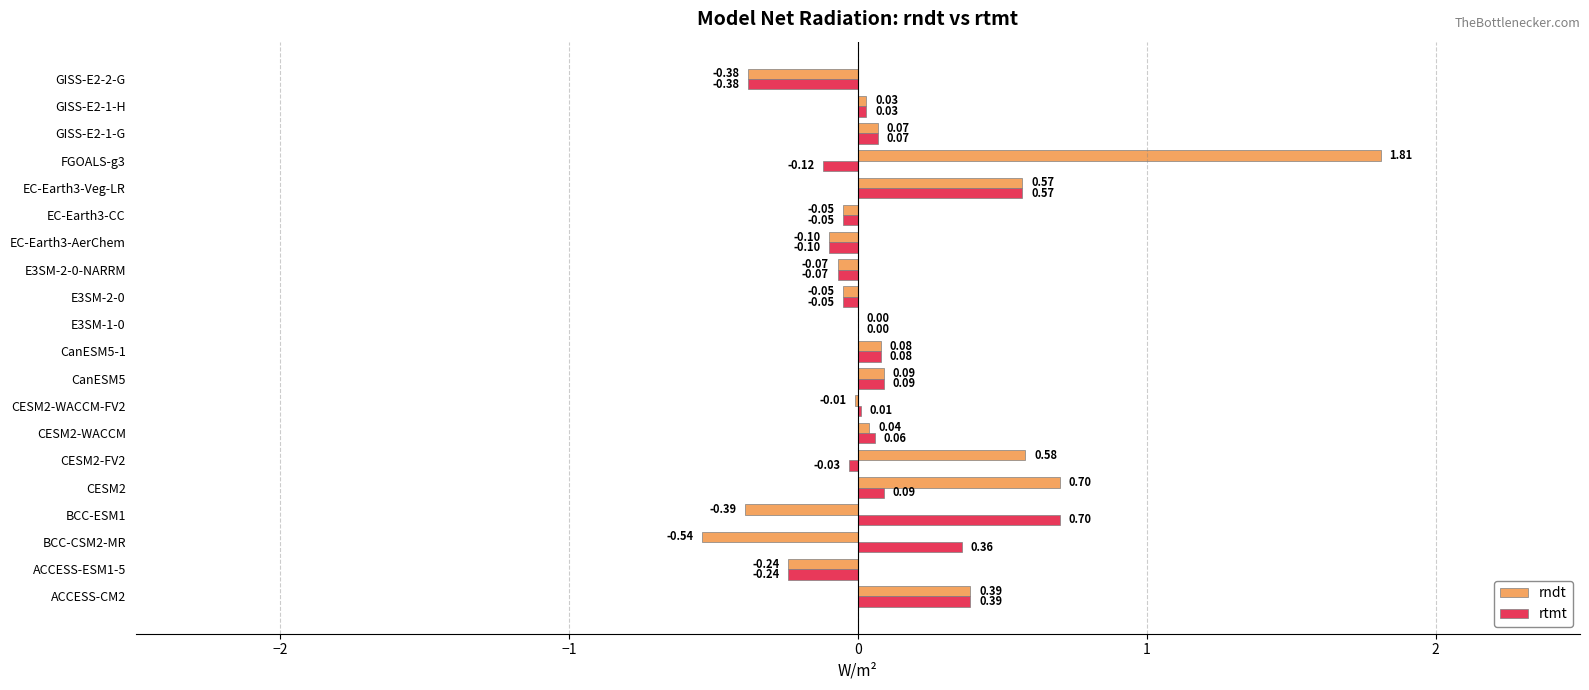

What is the sum of all rtmt values?

1.4